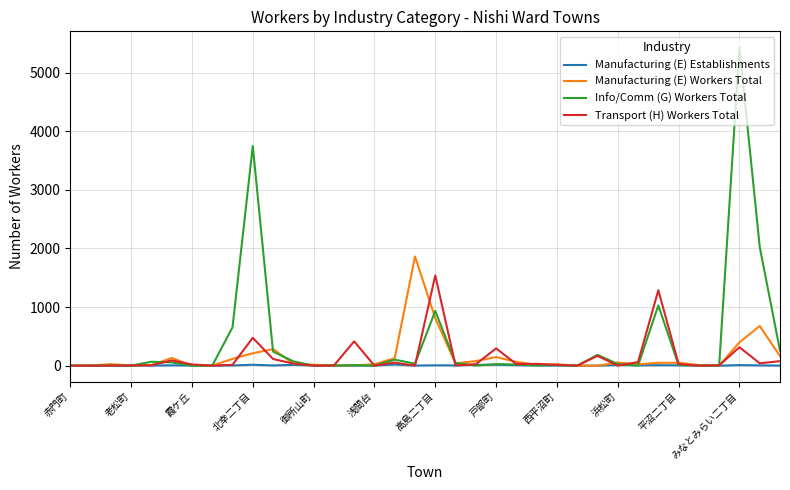

Which series has the largest total across all categories?

Info/Comm (G) Workers Total